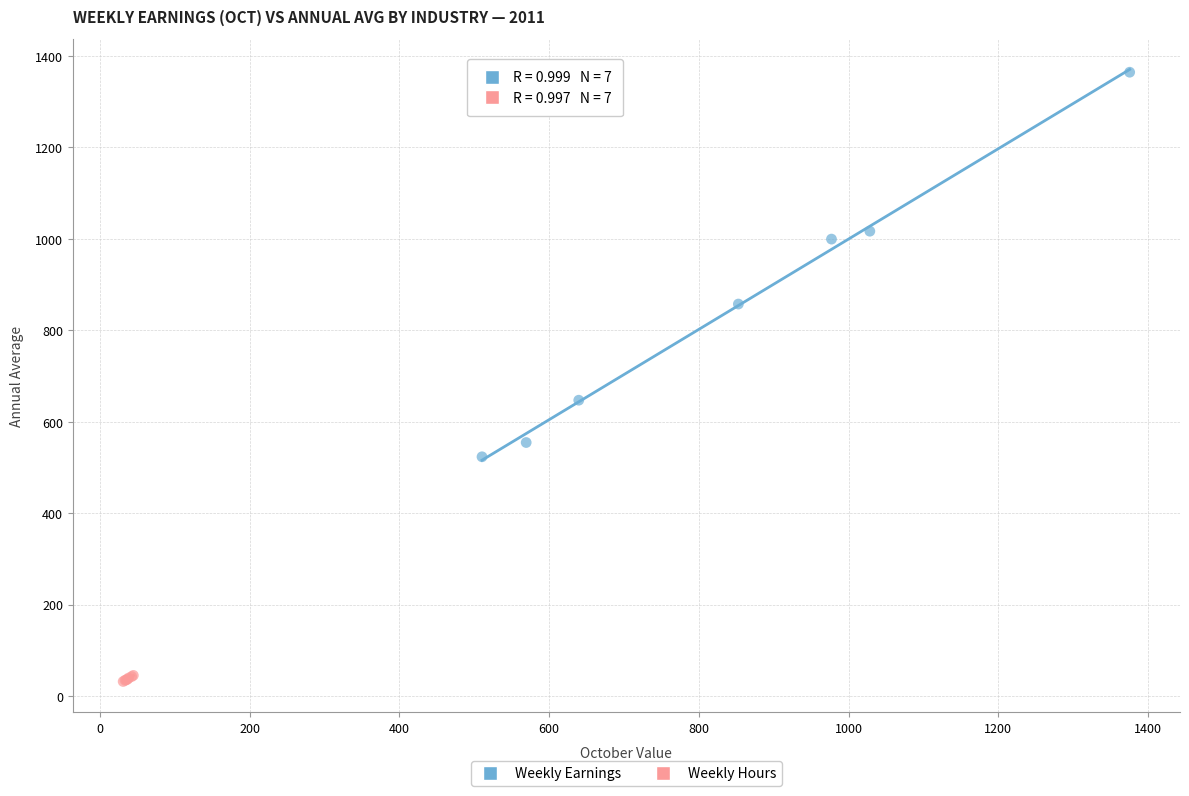

Which series reaches the maximum Y coordinate?

Weekly Earnings